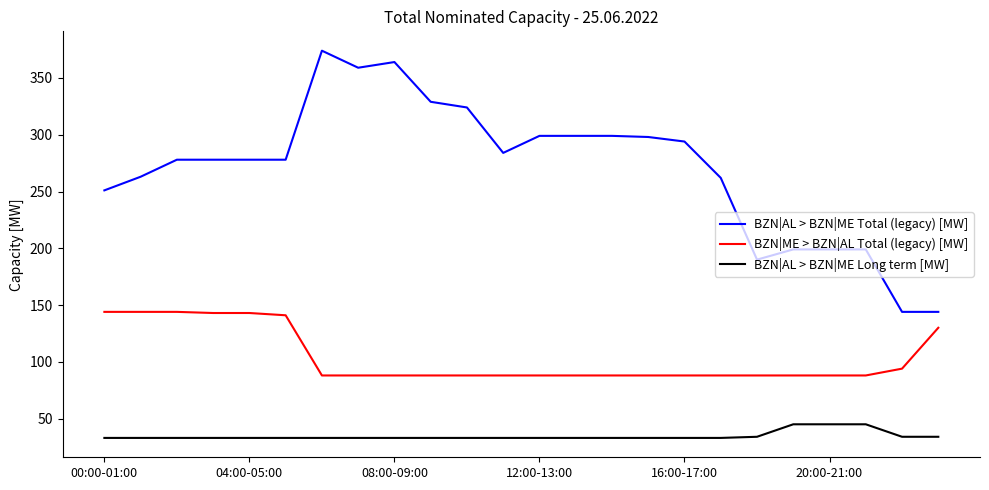

What is the difference between the maximum and minimum values in the BZN|AL > BZN|ME Long term [MW] series?

12